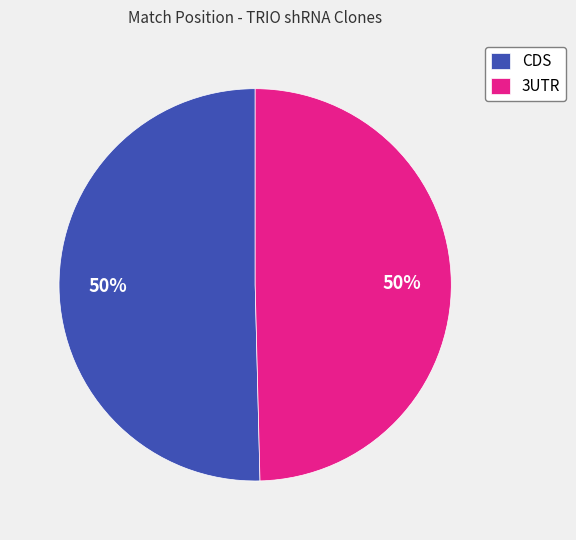

What is the ratio of the value at CDS to the value at 3UTR?

1.0